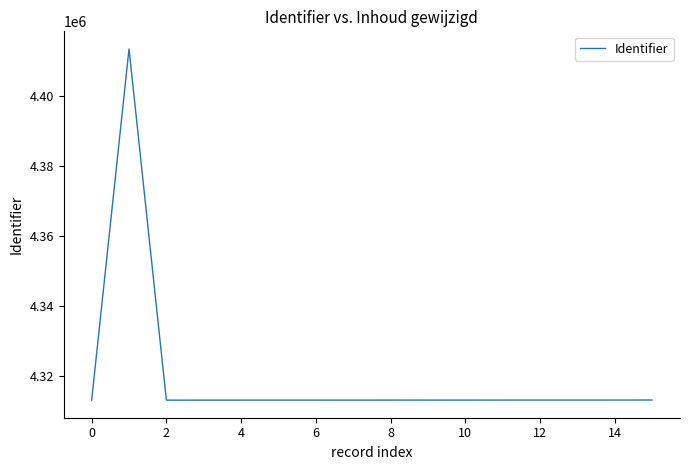

How many series are shown in this chart?

1